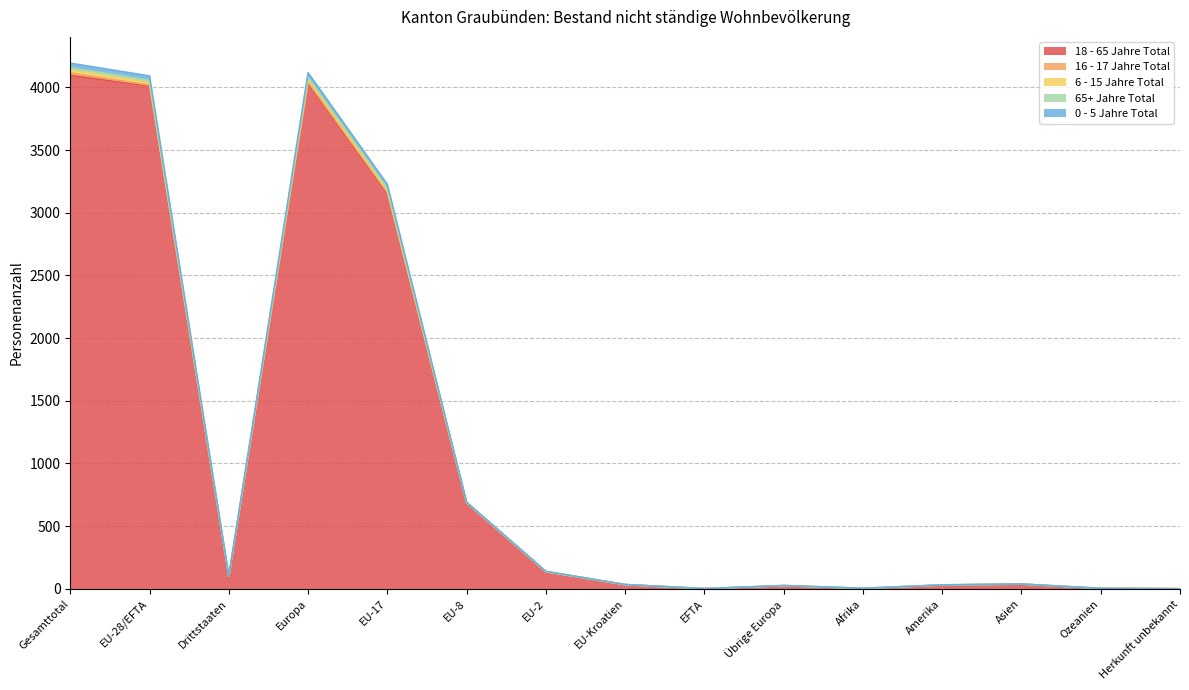

Between EU-Kroatien and Übrige Europa, which series saw the biggest shift?

18 - 65 Jahre Total